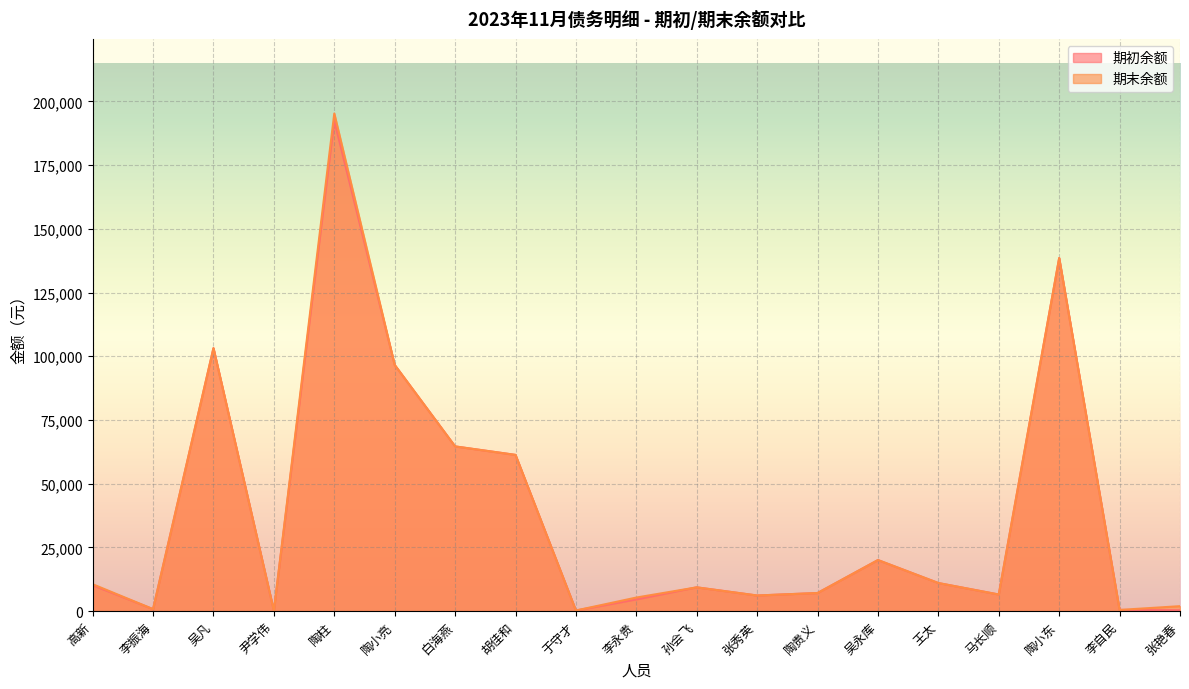

At which category does the chart reach its minimum across all series?

尹学伟